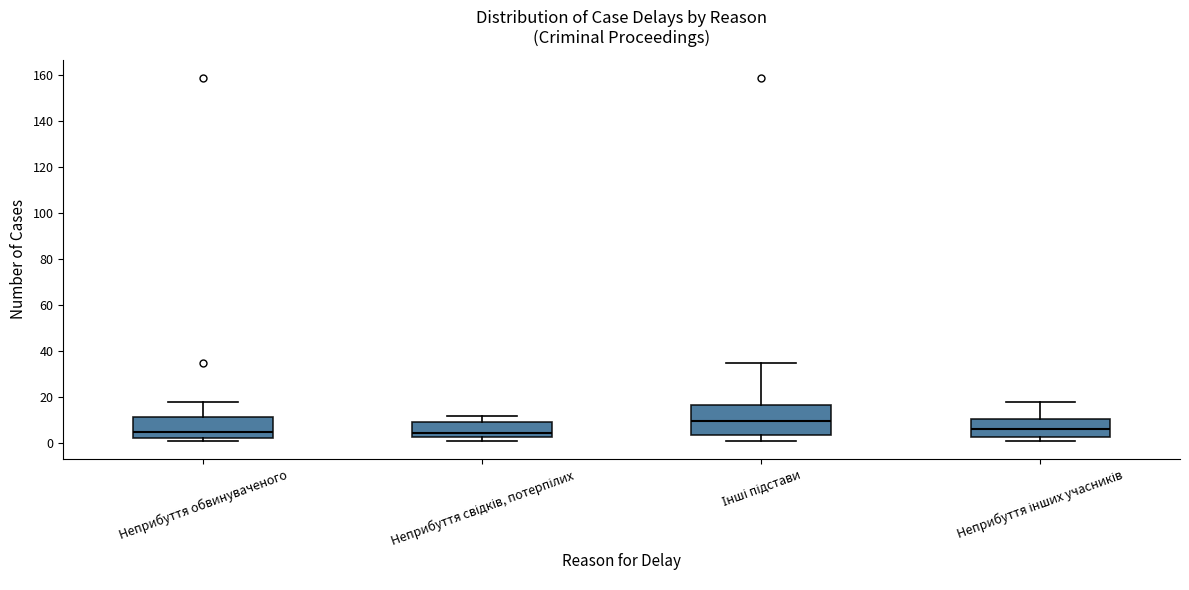

Reading left to right, transcribe this box plot: for each box, give where its median line is, the range the box spans, and where its two whiskers end, as read against the y-axis. The values are not printed on the chart, so give them approximately, as read against the axis.

Неприбуття обвинуваченого: median 6, box 2 to 12, whiskers 2 (just below the box's lower edge) to 18
Неприбуття свідків, потерпілих: median 4, box 2 to 10, whiskers 2 (just below the box's lower edge) to 12
Інші підстави: median 10, box 4 to 16, whiskers 2 to 36
Неприбуття інших учасників: median 6, box 2 to 10, whiskers 2 (just below the box's lower edge) to 18